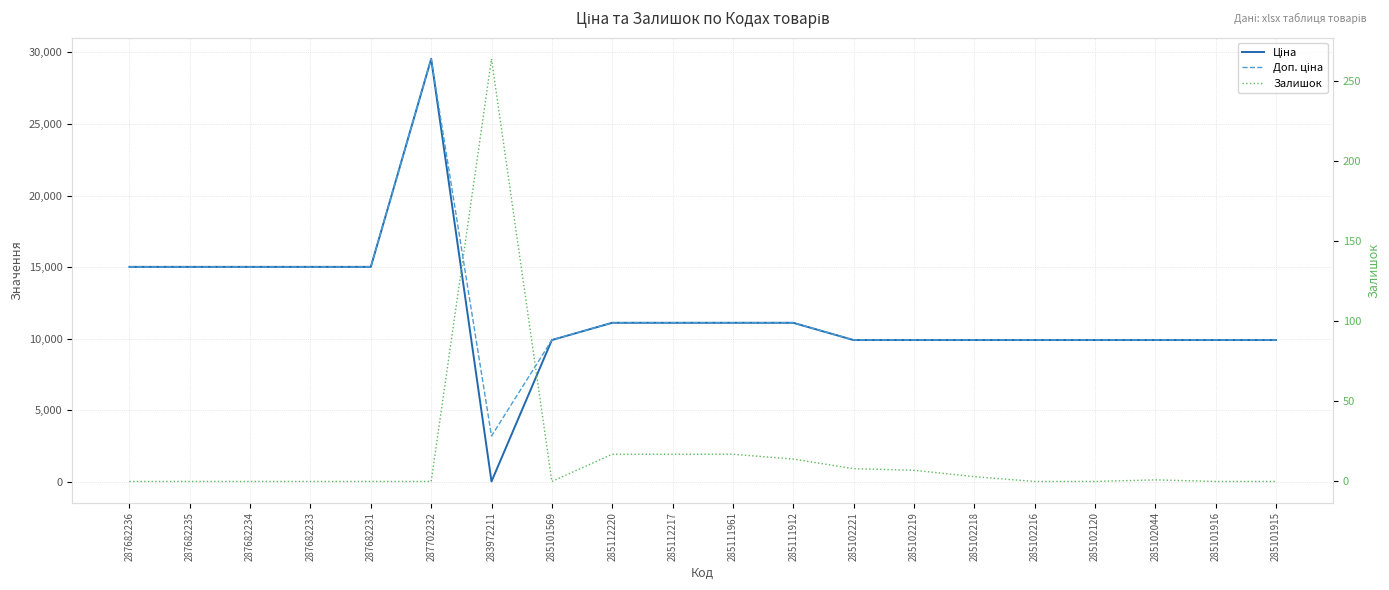

At 285111912, list the series in order from largest to smallest.

Ціна, Доп. ціна, Залишок